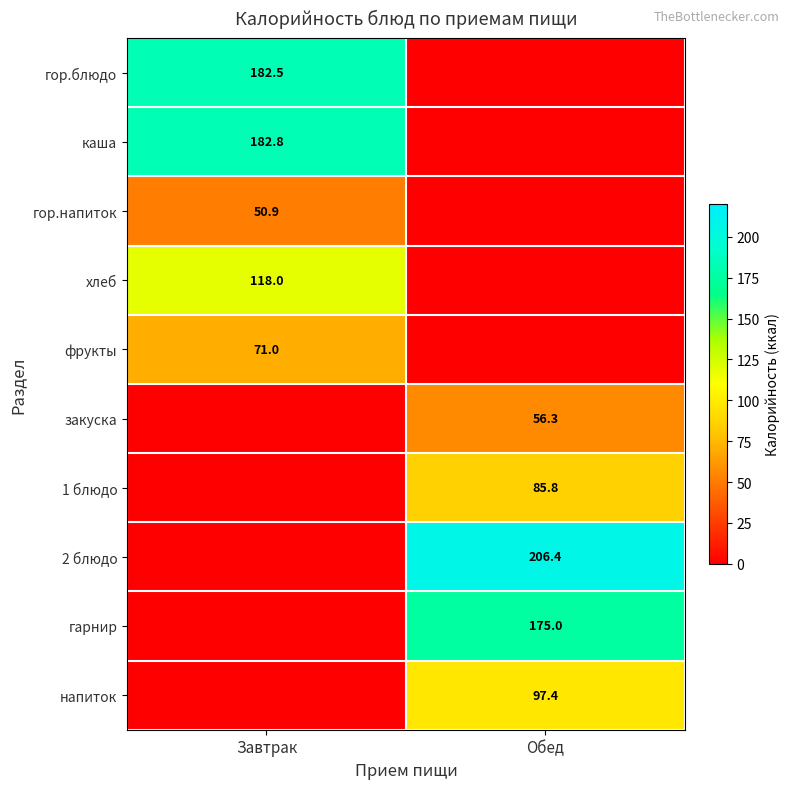

The гор.блюдо series shows 307.5 at Завтрак. True or false?

False